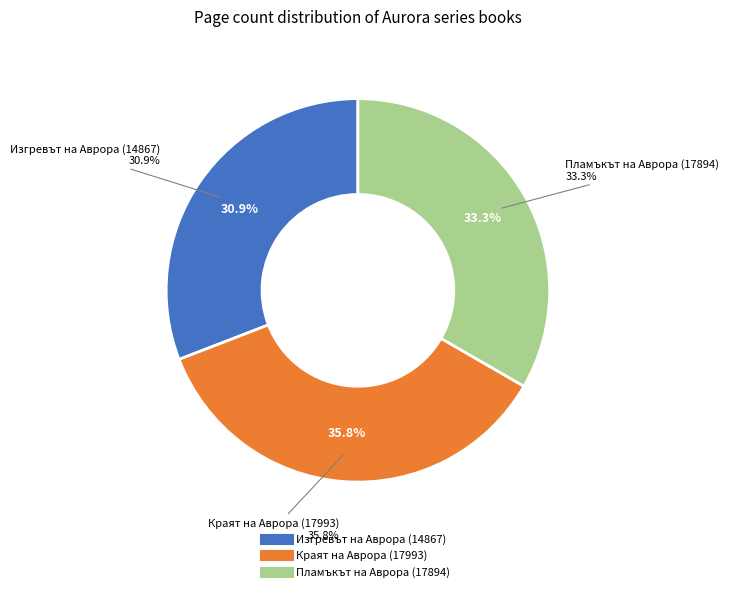

True or false: Пламъкът на Аврора (17894) accounts for 33% of the total.

True